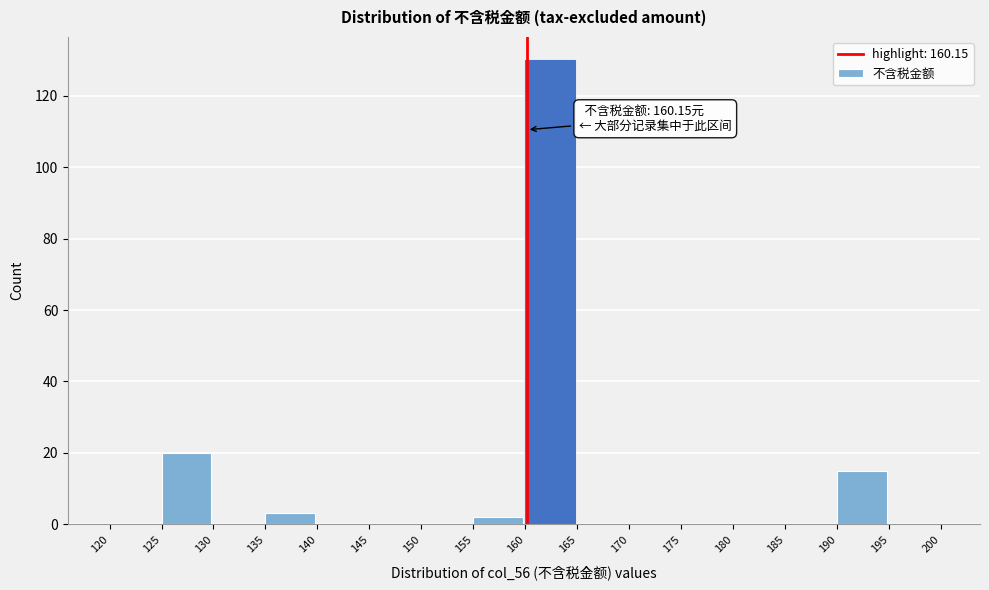

Which range on the x-axis has the tallest bar?

160 to 165